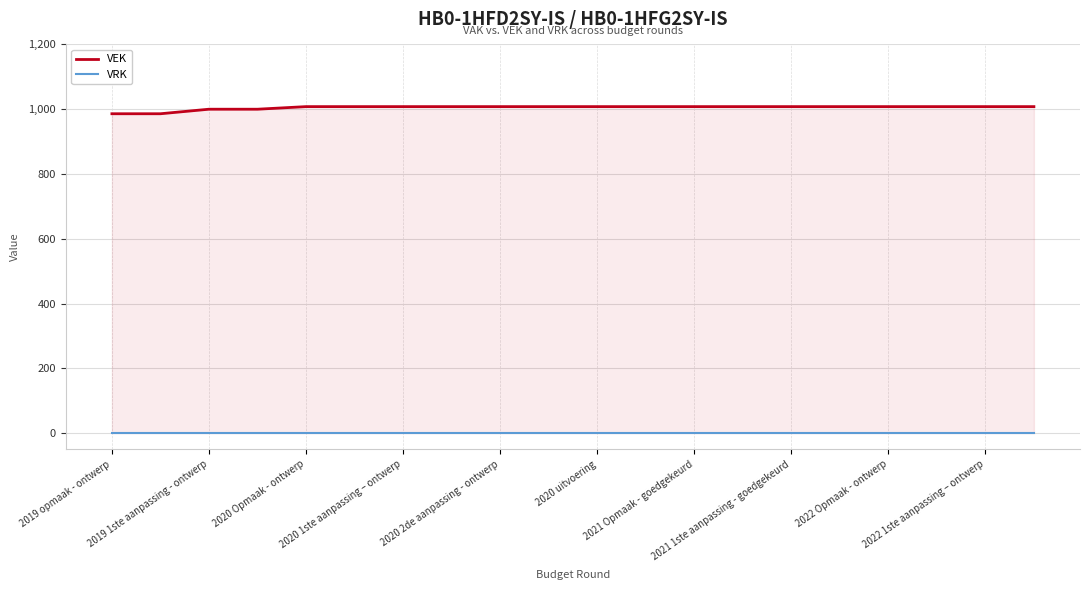

Between 2020 uitvoering and 15, which is larger?

2020 uitvoering